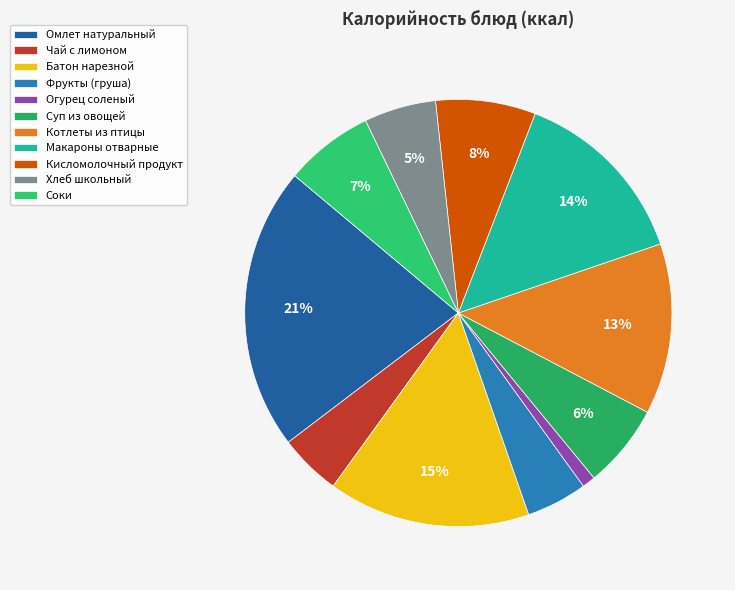

Is it true that Кисломолочный продукт is 8% of the pie?

True